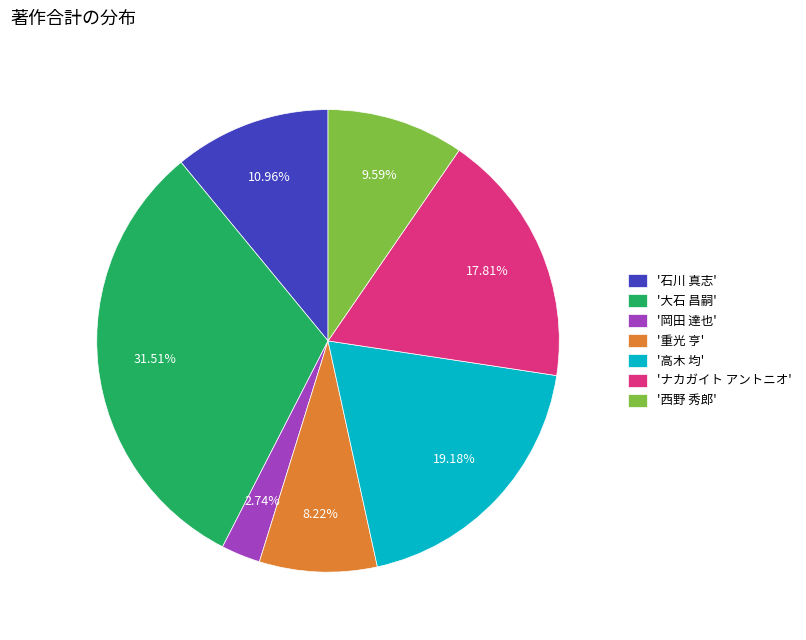

Rank the categories by value from highest to lowest.

'大石 昌嗣', '高木 均', 'ナカガイト アントニオ', '石川 真志', '西野 秀郎', '重光 亨', '岡田 達也'